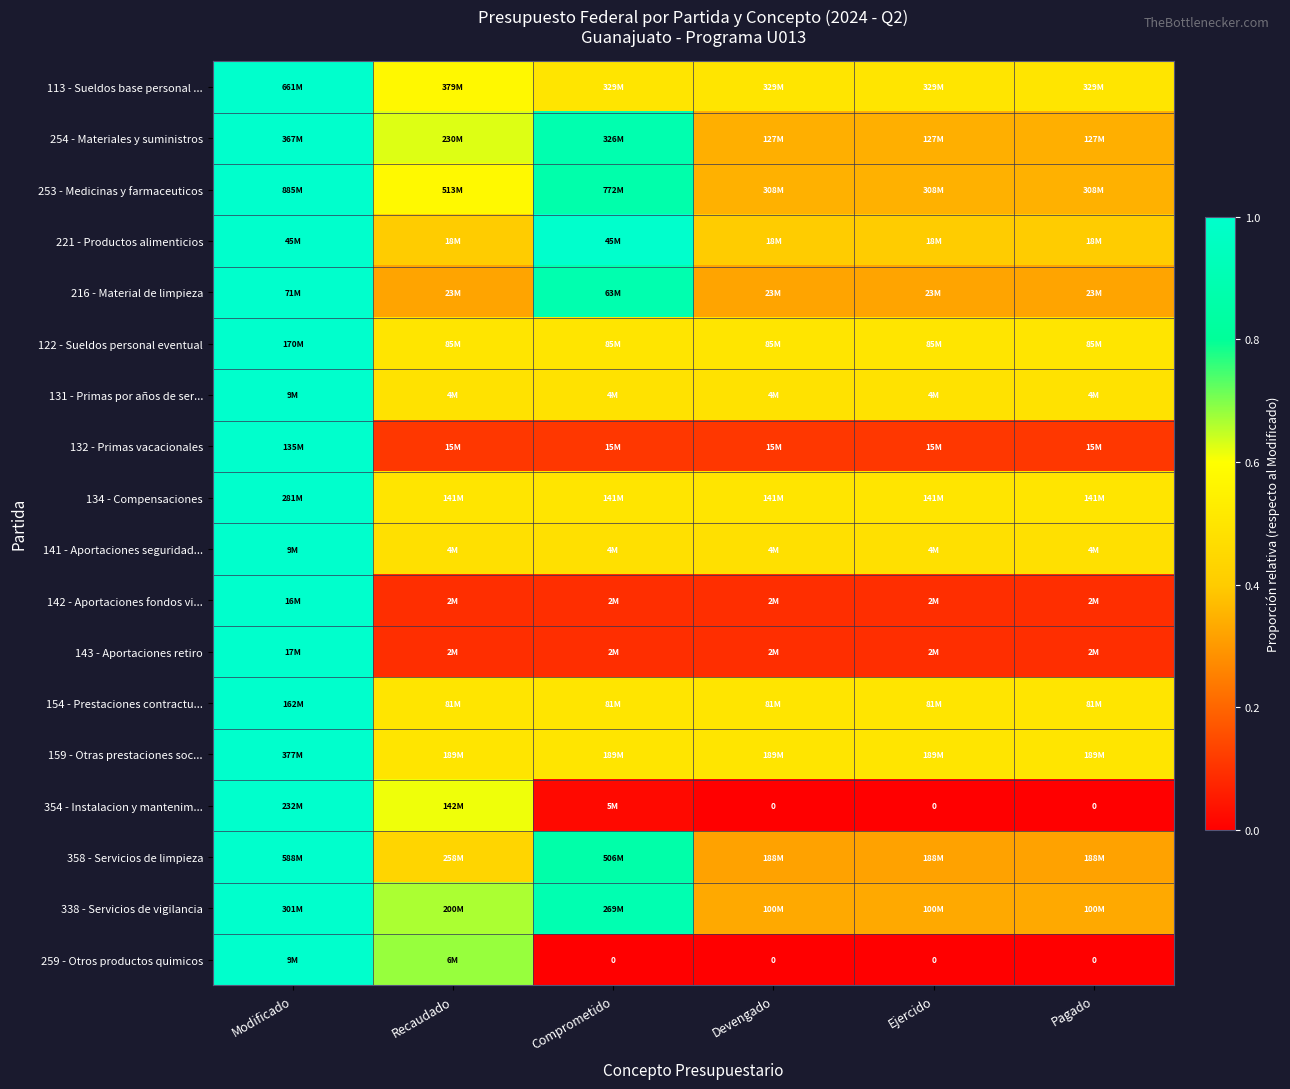

How many series are shown in this chart?

18